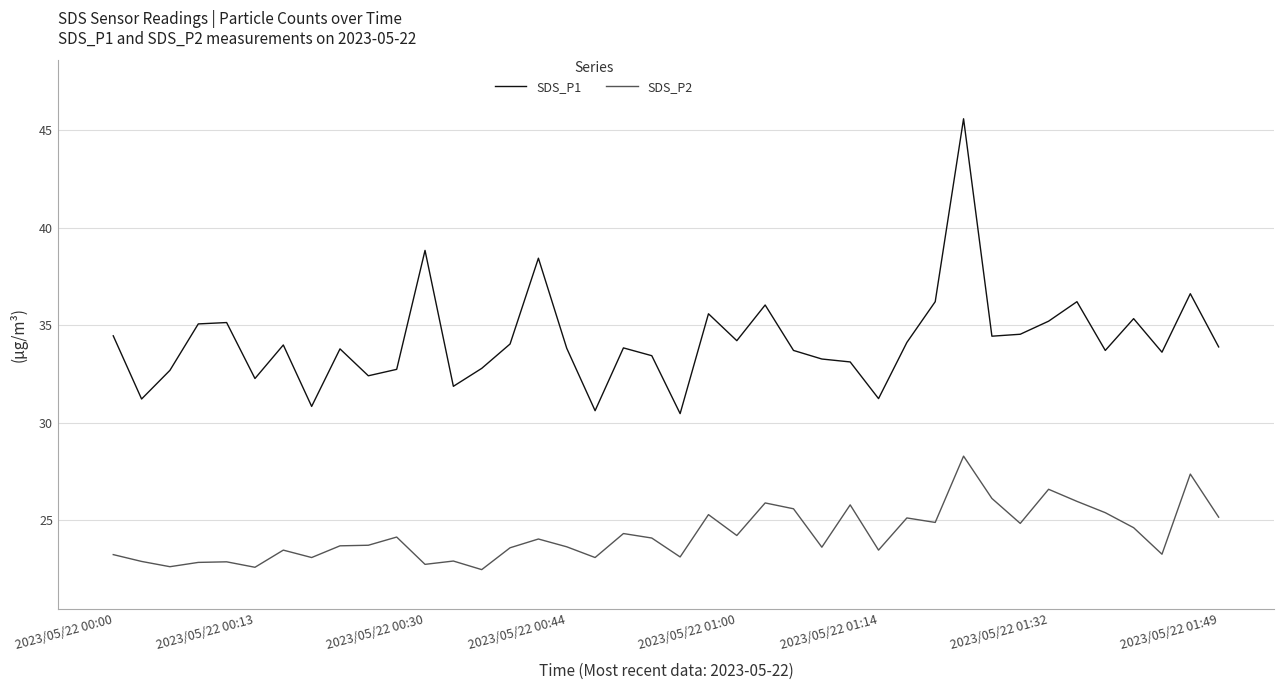

Which series has the widest spread of values?

SDS_P1